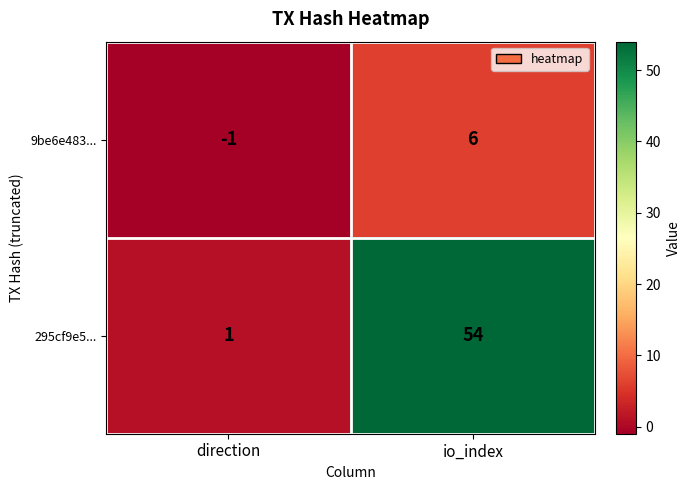

What is the maximum value shown in the chart?

54